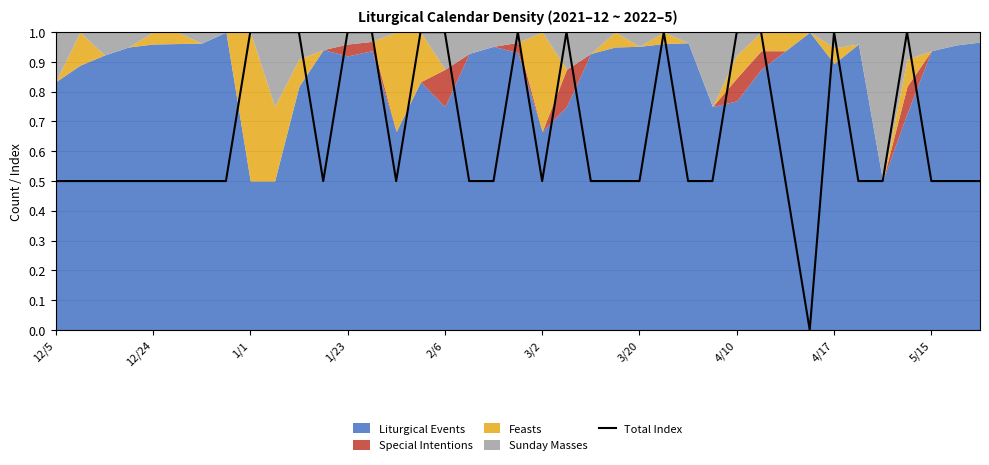

True or false: the data has more than 0 interior local peaks.

True